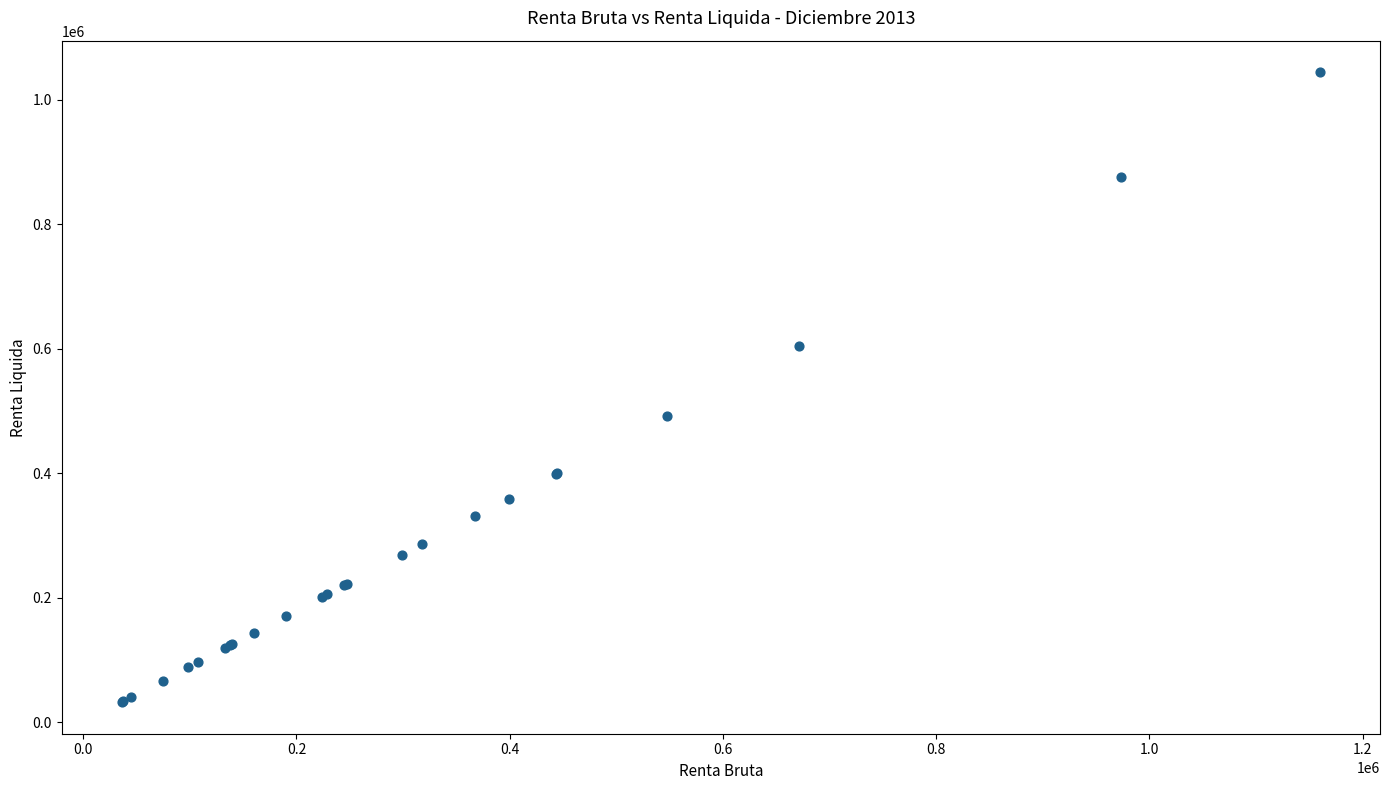

What Y value in the scatter plot is closest to 538200?

492507